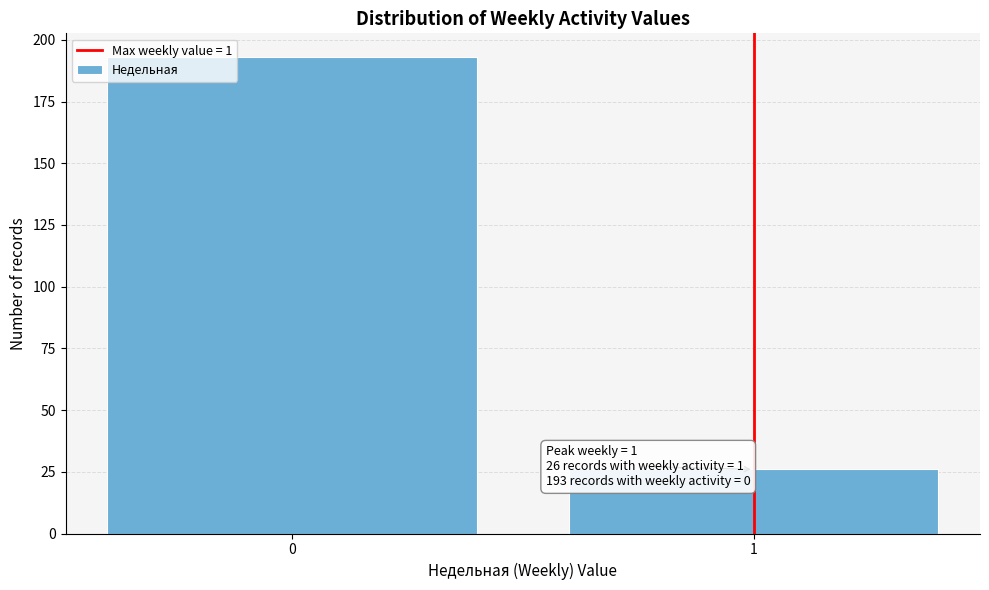

Reading right to left, what are all the values shown in this chart?

1=26	0=193